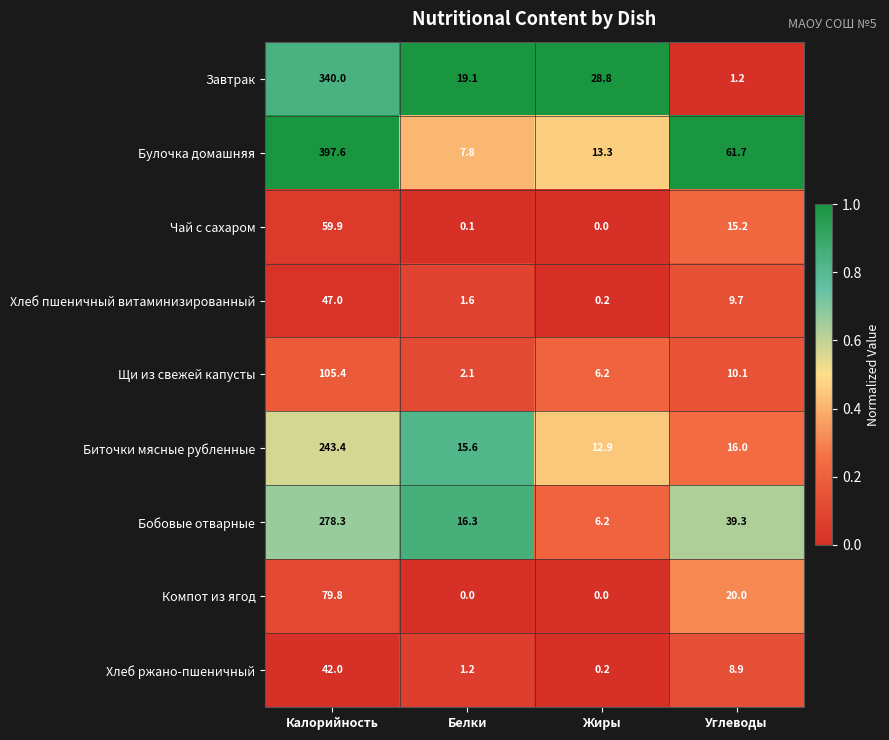

What is the total value across all series at Калорийность?

1593.4